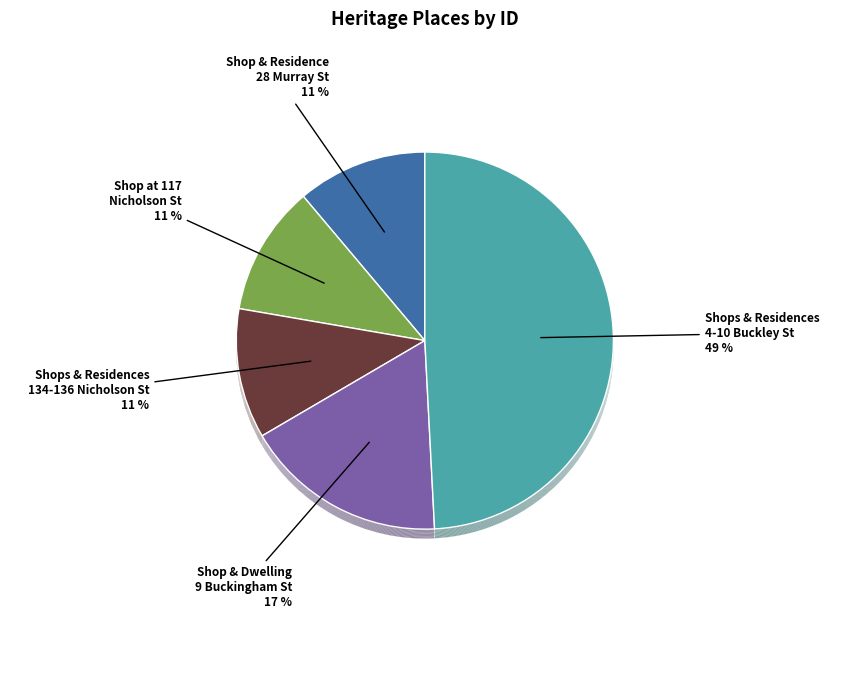

Between Shop at 117 Nicholson Street and Shop and Residence at 28 Murray Street, which is larger?

Shop at 117 Nicholson Street